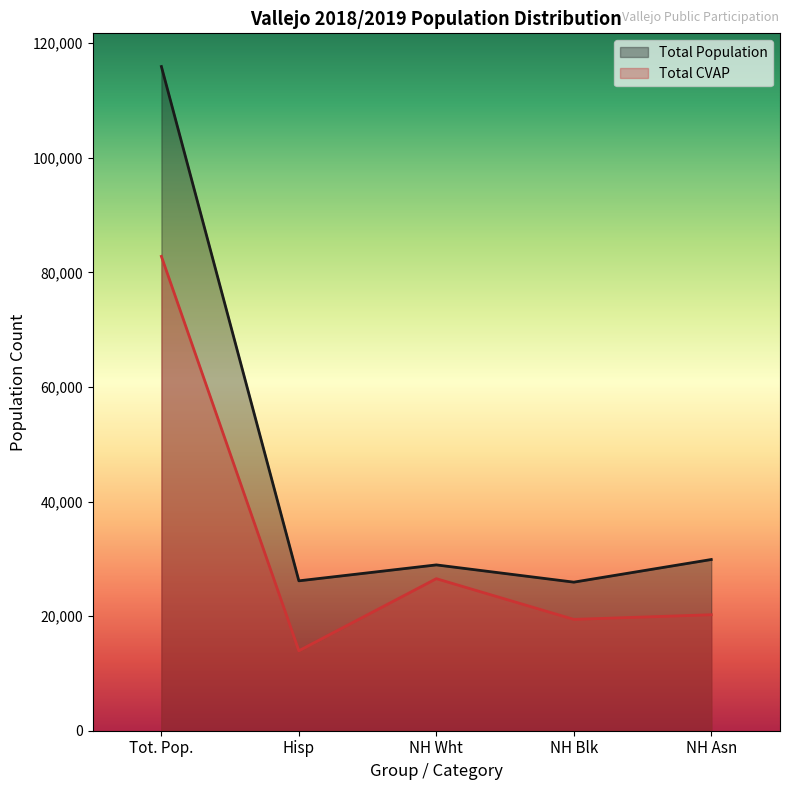

What position from the left is Hisp?

2